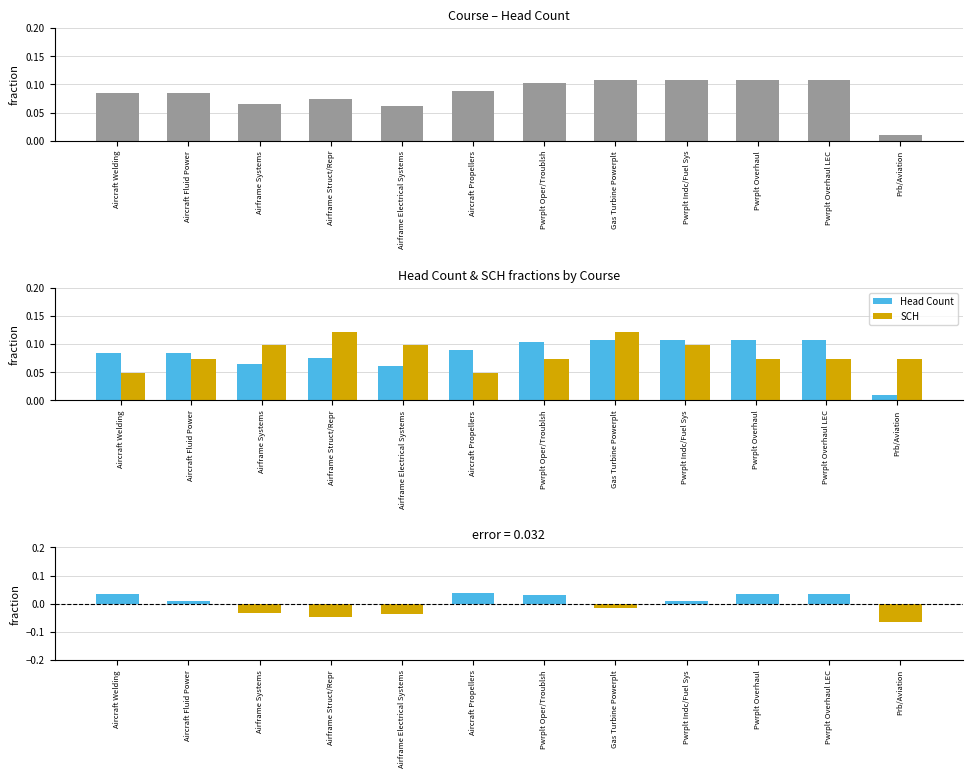

Is it true that SCH equals 0.0 at Aircraft Welding?

True